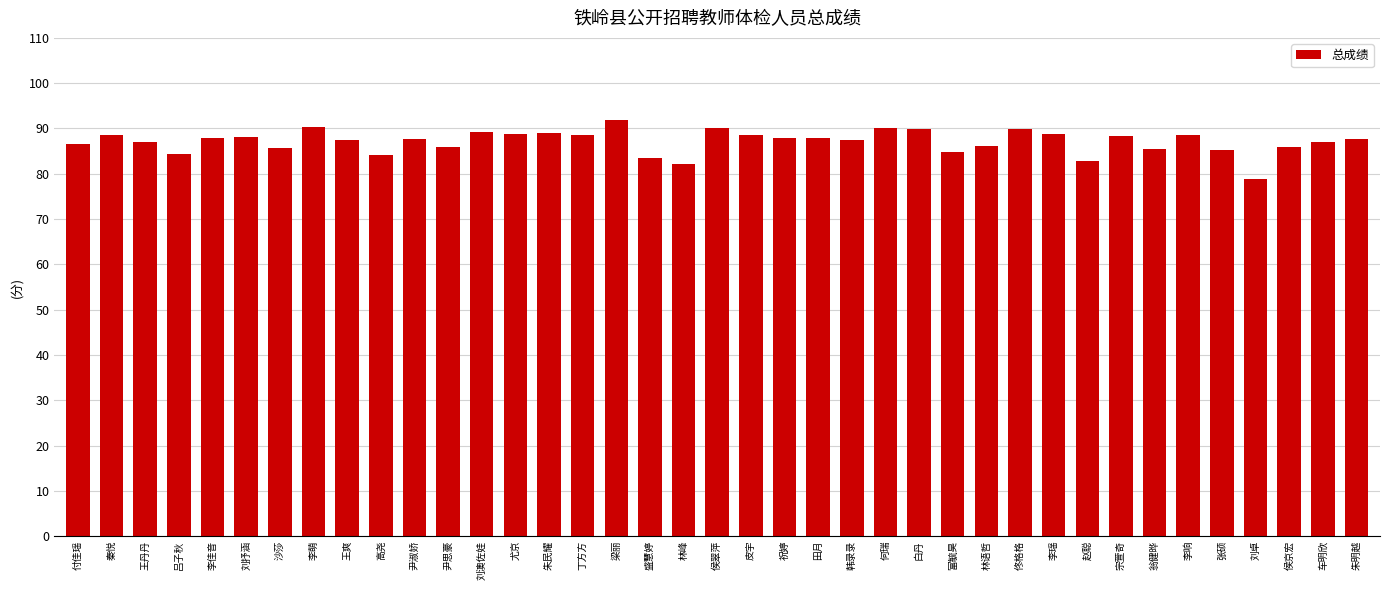

At which category does the chart reach its peak across all series?

梁丽